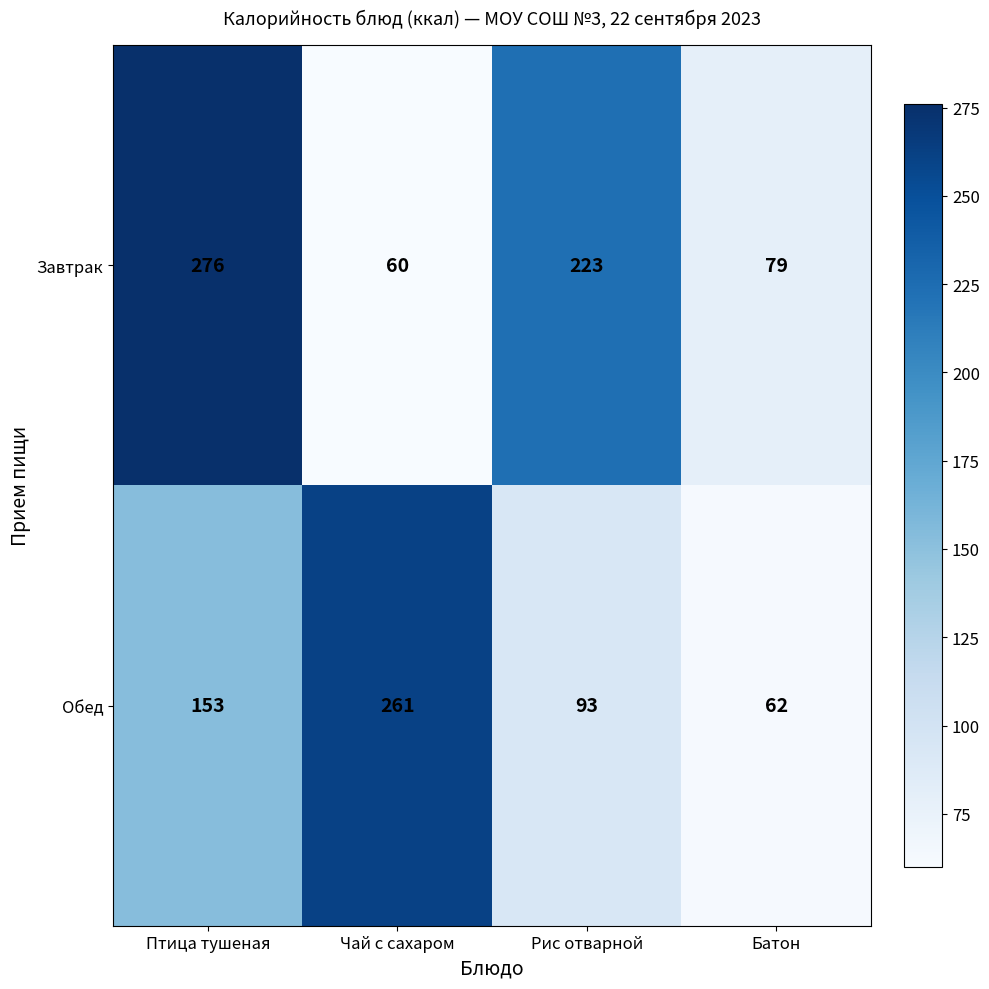

Reading right to left, what are all the values shown in this chart?

Завтрак: Батон=79	Рис отварной=223	Чай с сахаром=60	Птица тушеная=276
Обед: Батон=62	Рис отварной=93	Чай с сахаром=261	Птица тушеная=153